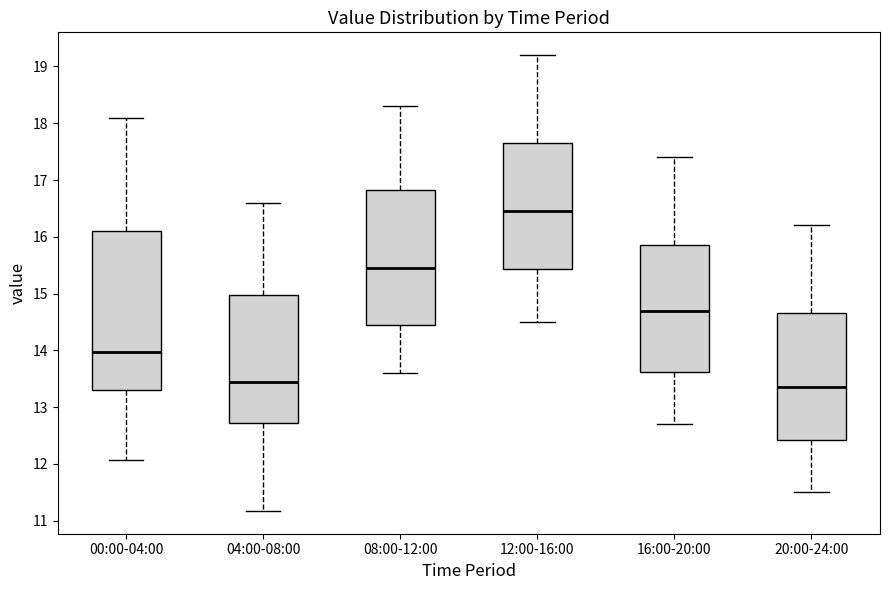

Comparing the boxes themselves (not the whiskers), which one is the tallest?

00:00-04:00